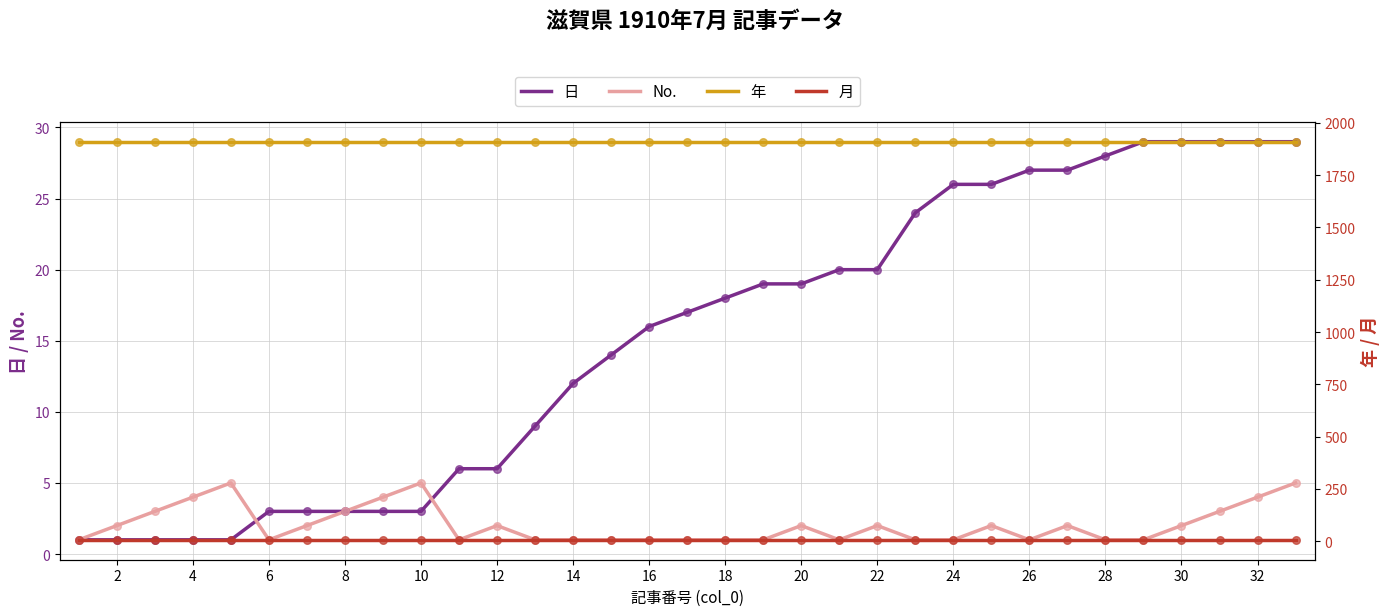

Which series contains the highest Y value?

年